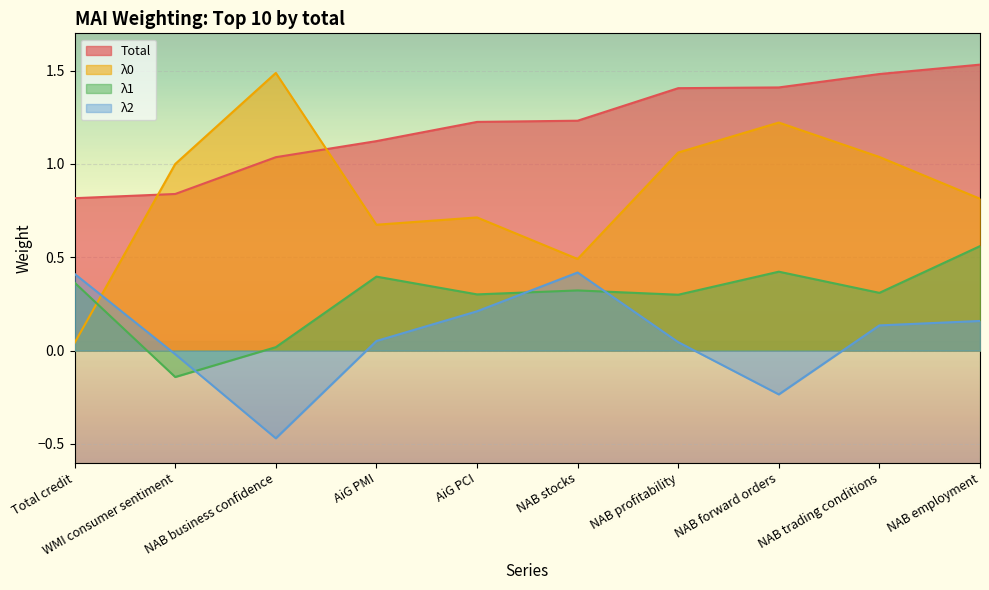

True or false: λ1 and Total cross at least once.

False